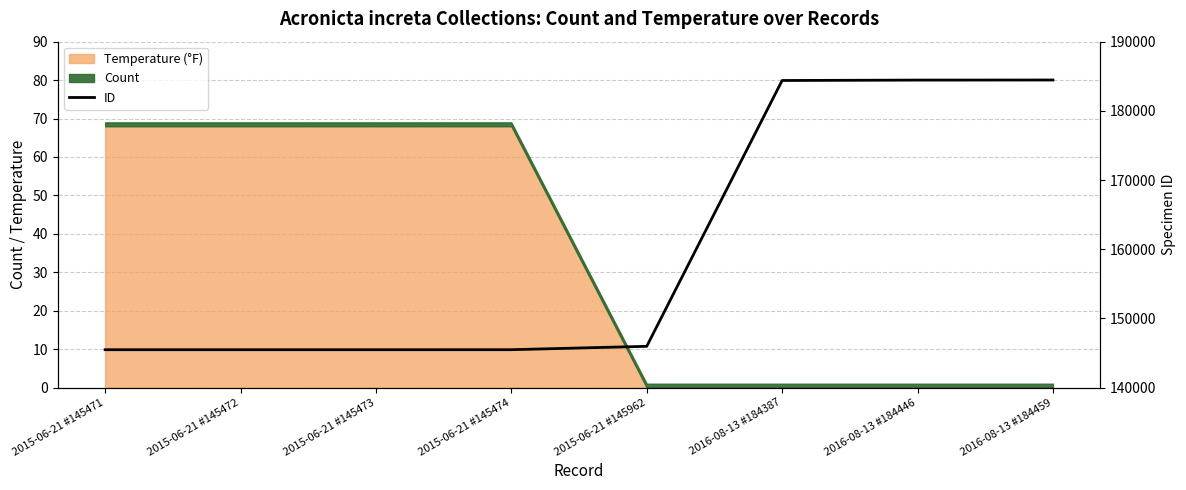

Does the chart have visible grid lines?

Yes